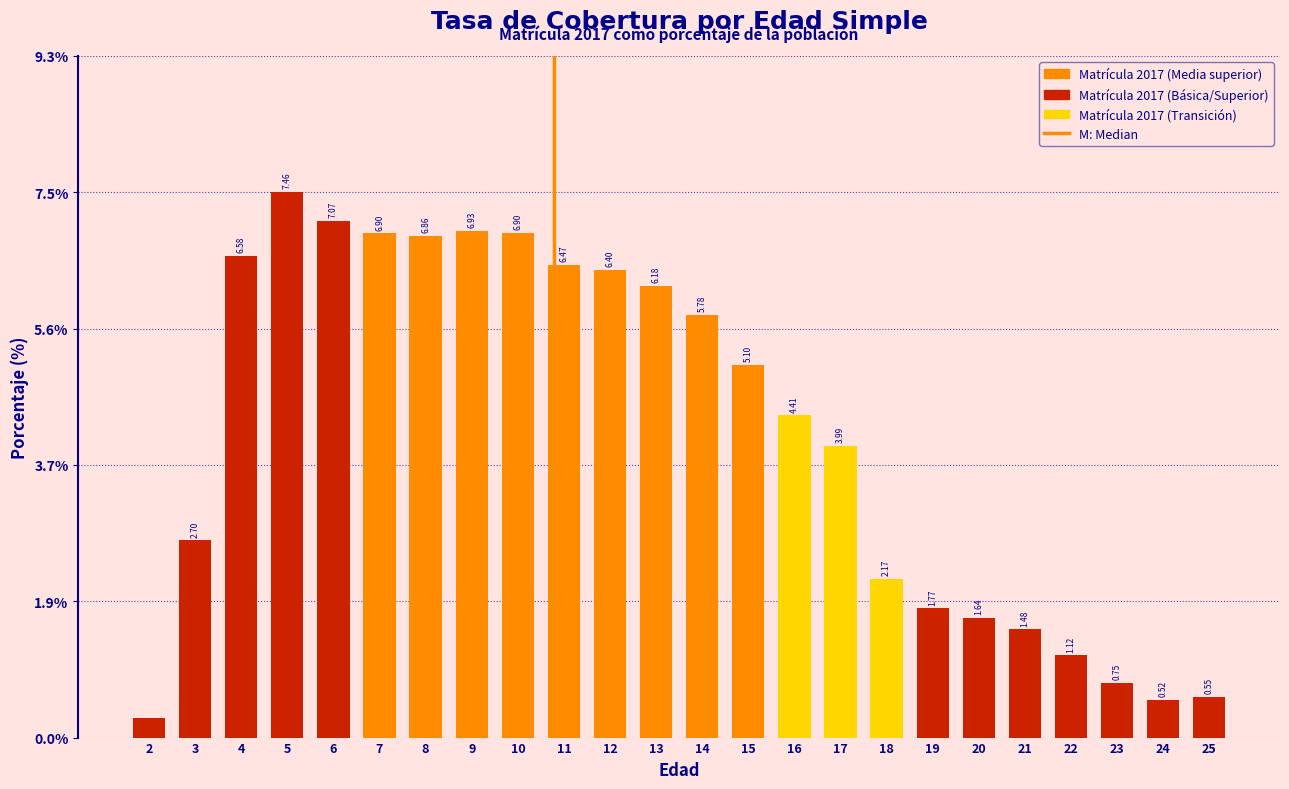

What is the average value?

4.2